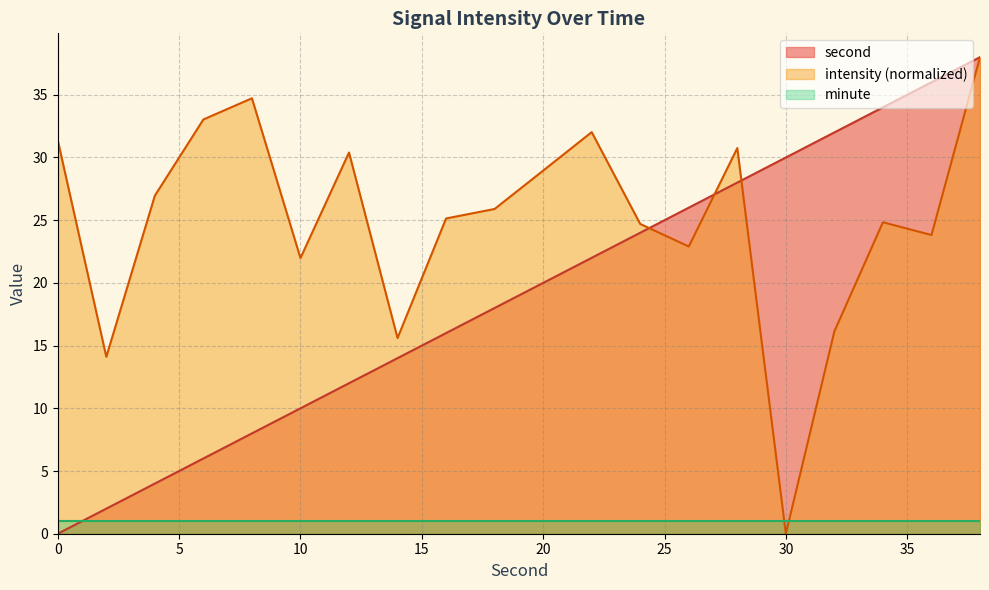

Which series has the largest total across all categories?

intensity (normalized)